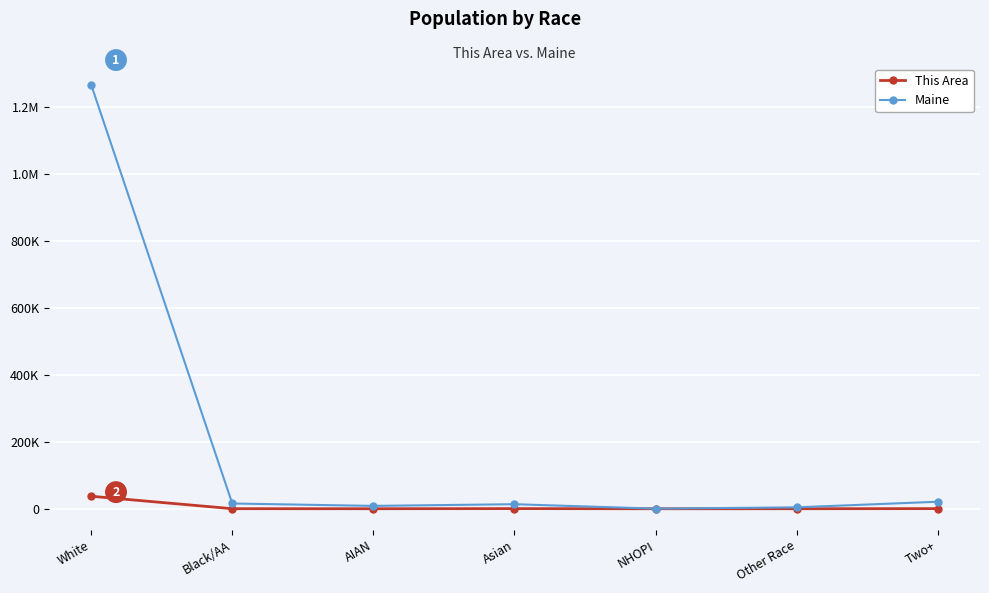

What position from the right is White?

7